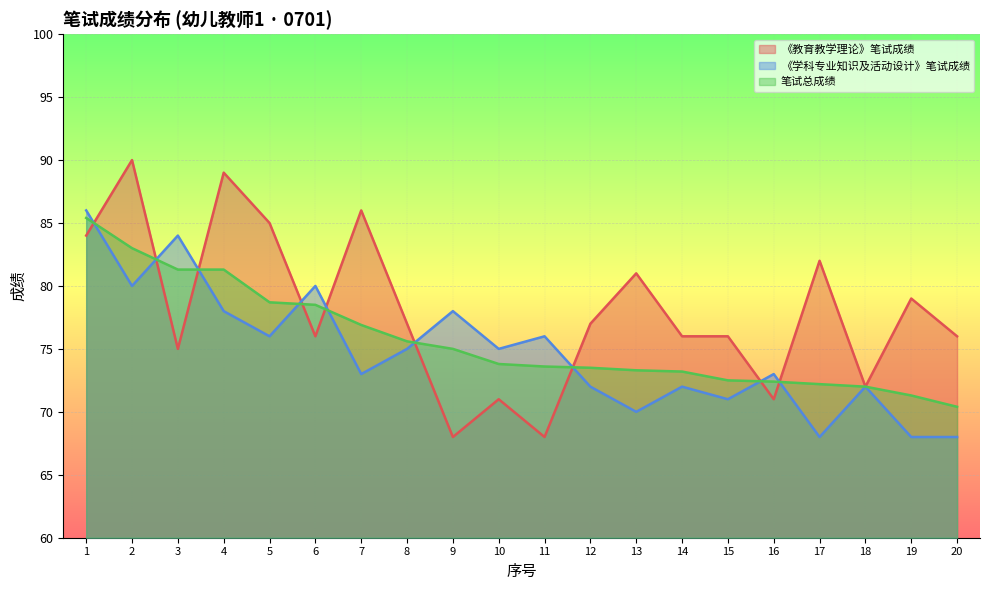

Is it true that 笔试总成绩 equals 78.7 at 5?

True